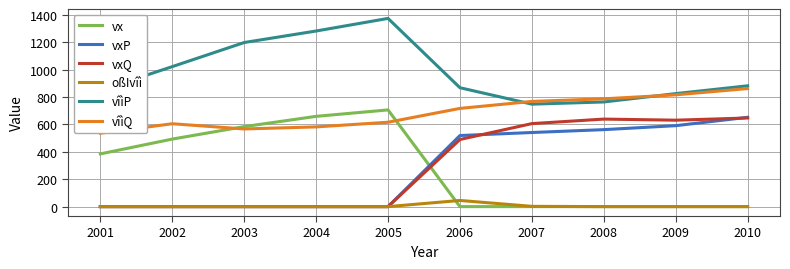

What is the highest value of the vxQ series?

647